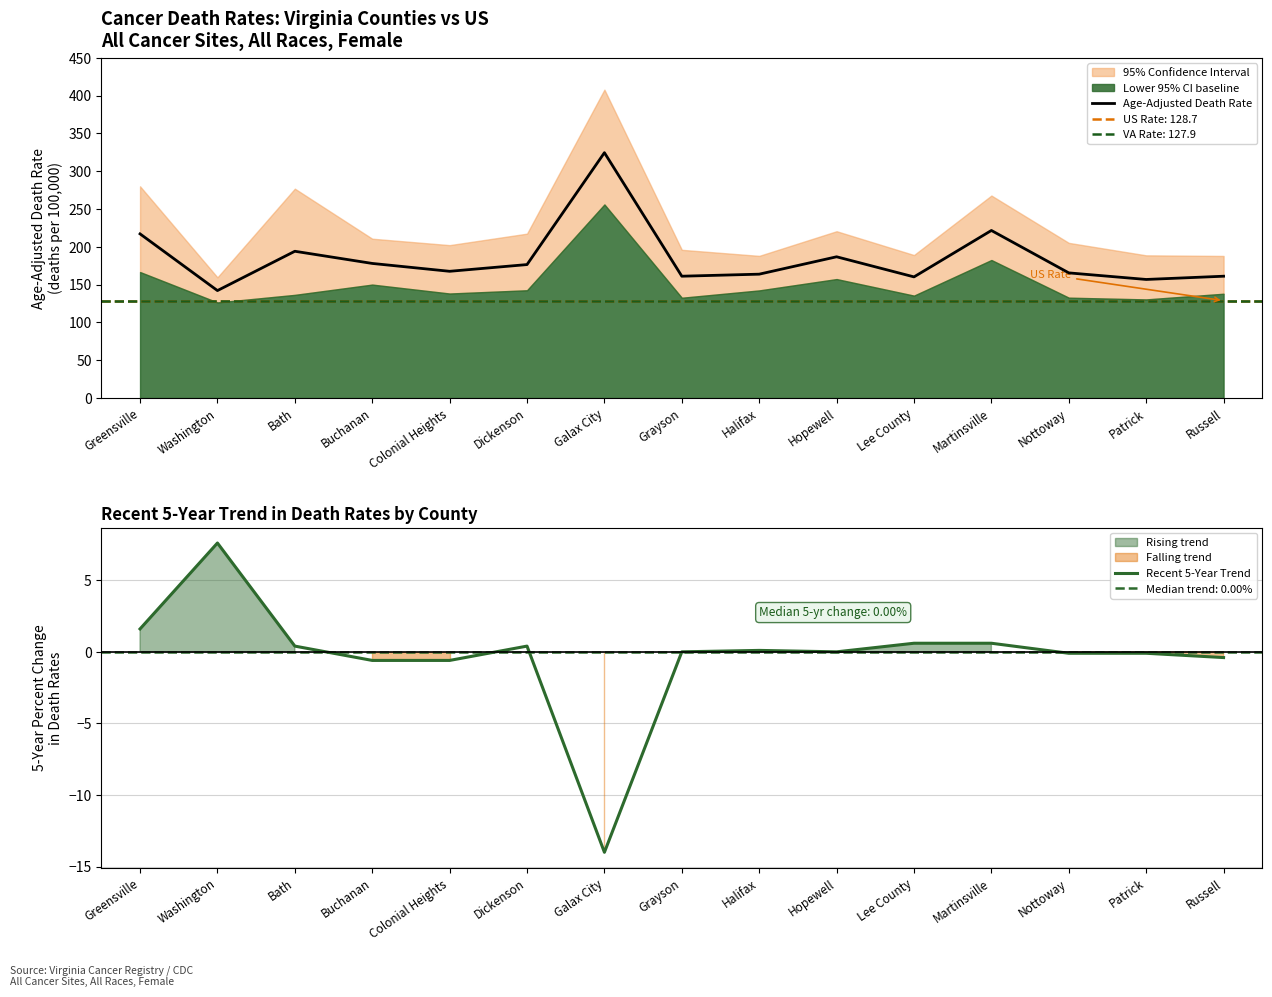

What is the sum of all Recent 5-Year Trend values?

-4.5